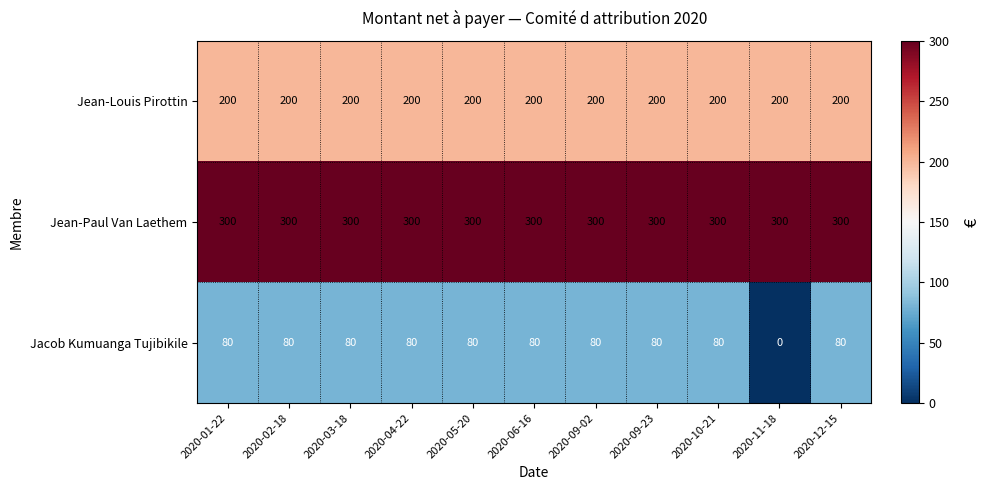

Rank the series by their average value, from lowest to highest.

Jacob Kumuanga Tujibikile, Jean-Louis Pirottin, Jean-Paul Van Laethem